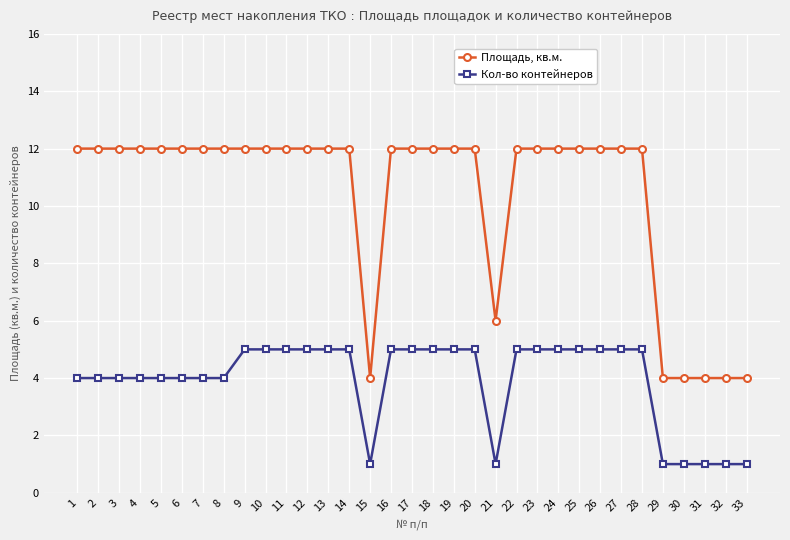

What are all the series names shown in the legend?

Площадь, кв.м., Кол-во контейнеров